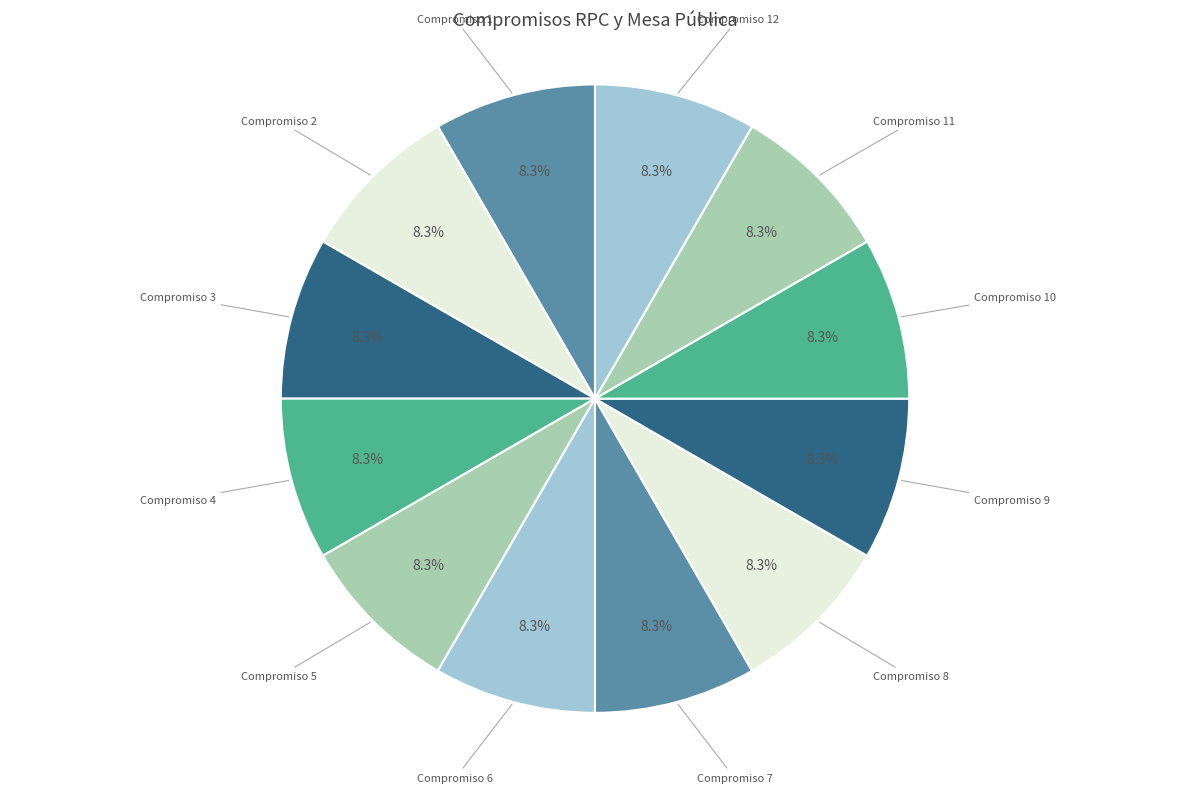

How many segments does this pie chart have?

12